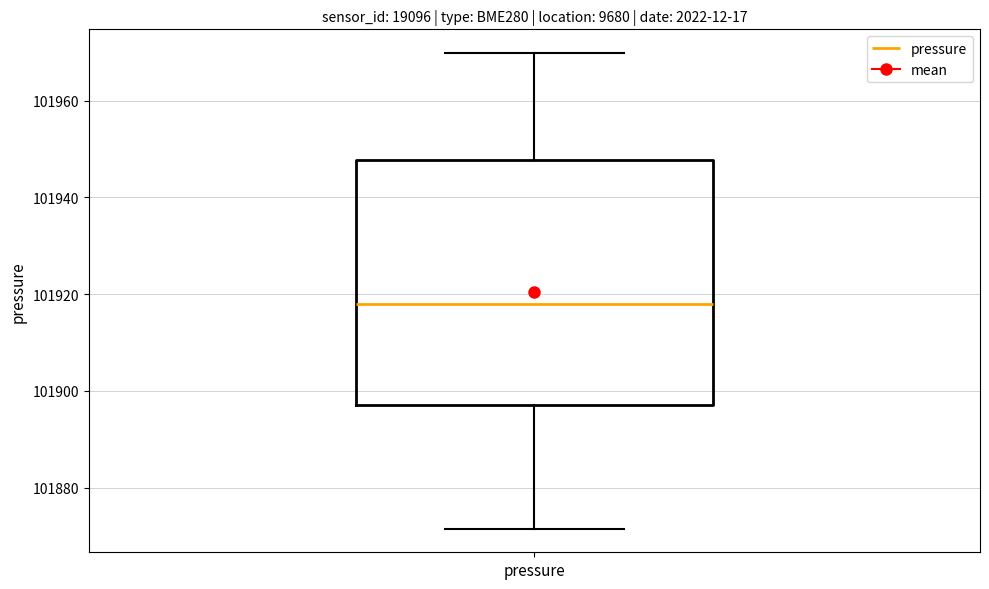

Read this box plot against the y-axis: the position of the median line, the range covered by the box, and the ends of both whiskers. The values are not printed on the chart, so give them approximately, as read against the axis.

median 101918, box 101898 to 101948, whiskers 101872 to 101970